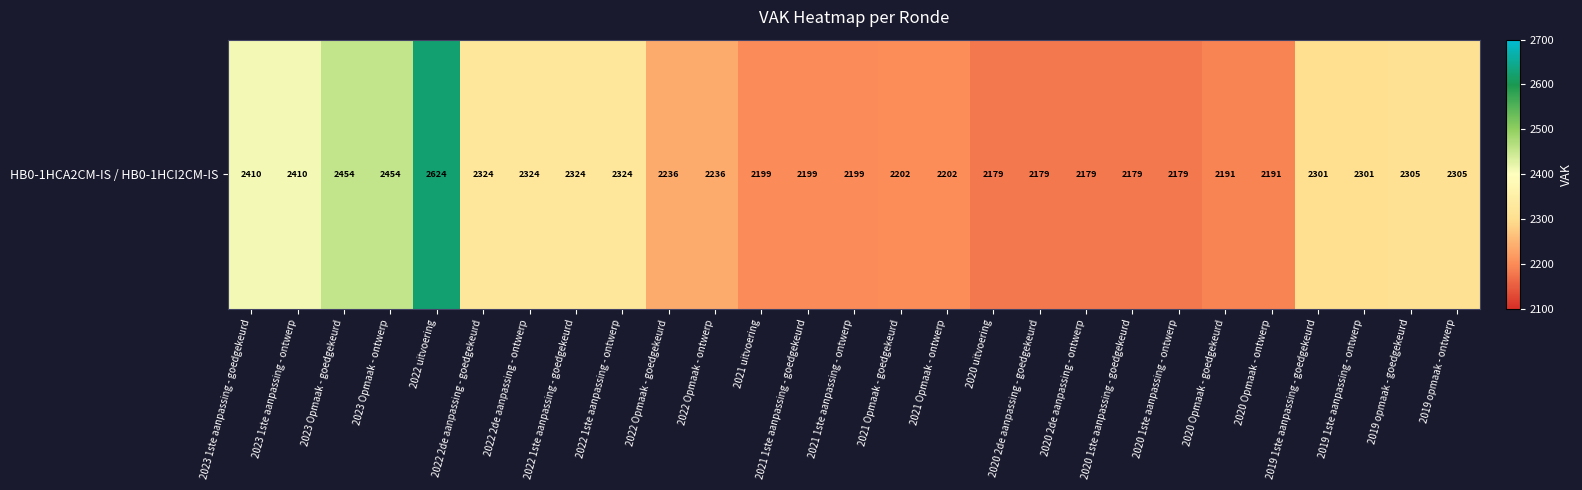

Where does the data first go above 2236?

2023 1ste aanpassing - goedgekeurd